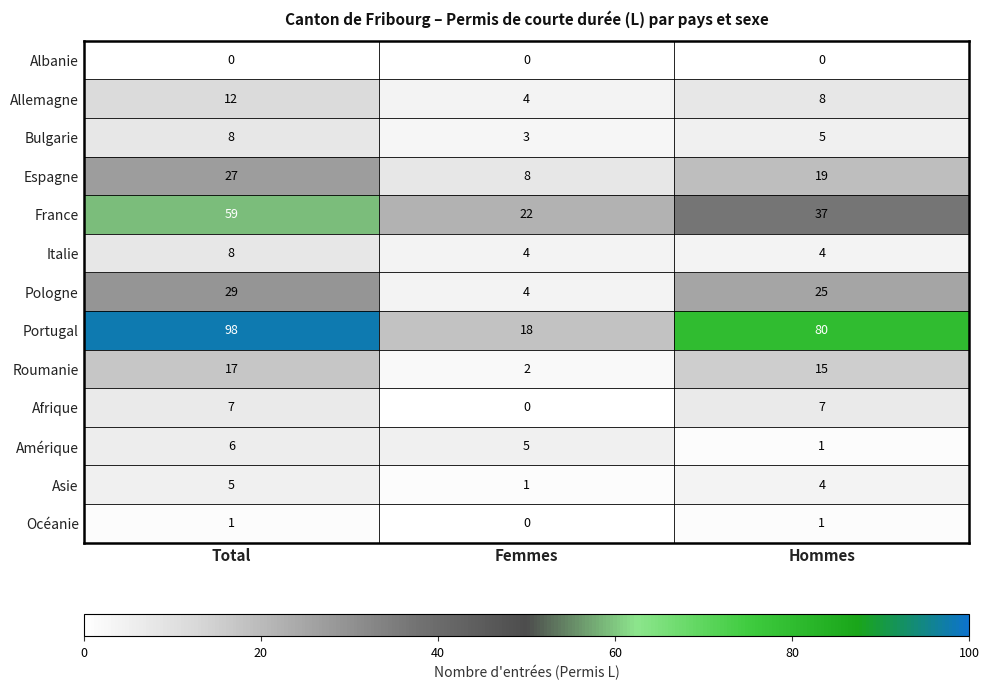

At how many categories does at least one series exceed 0?

3